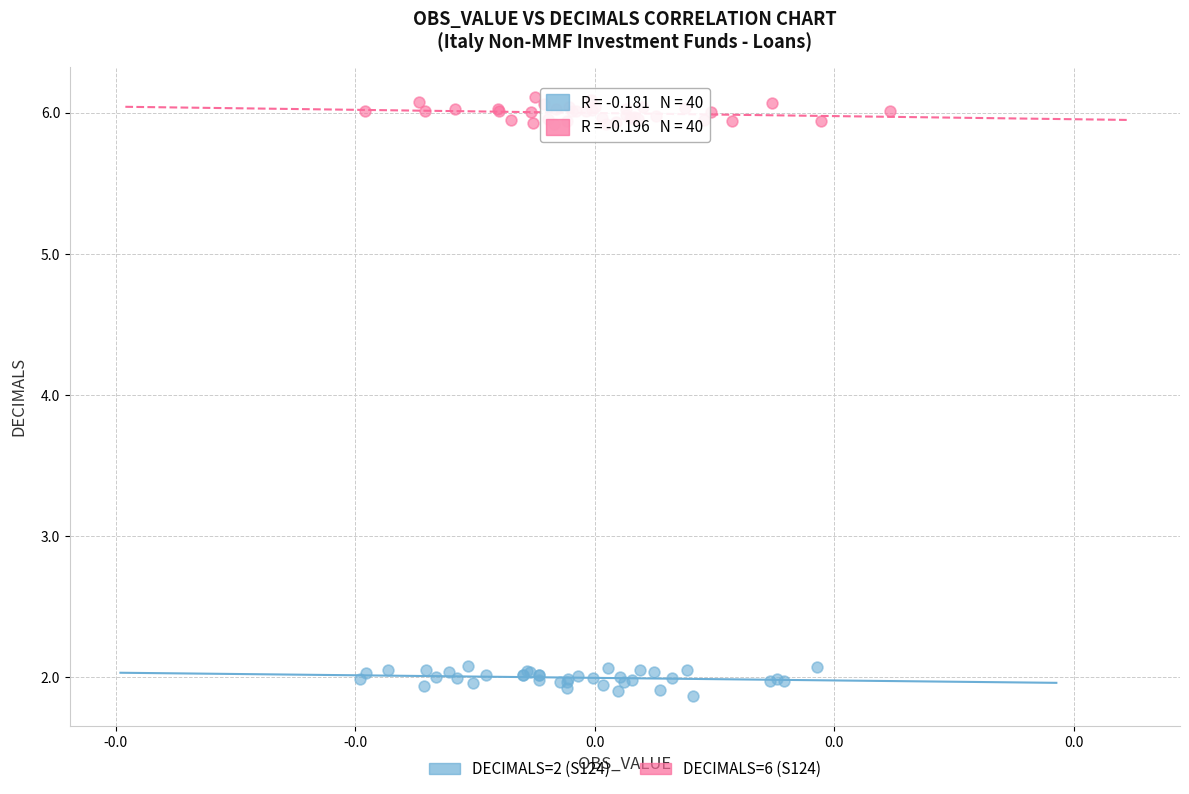

Which series contains the lowest Y value?

DECIMALS=2 (S124)